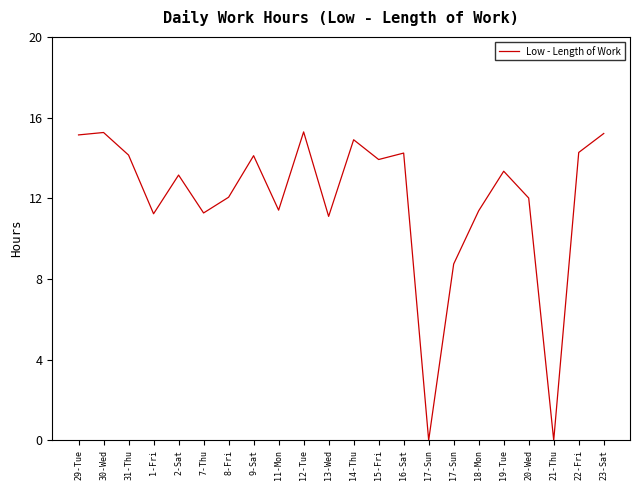

Does the chart display data point markers on the line(s)?

No